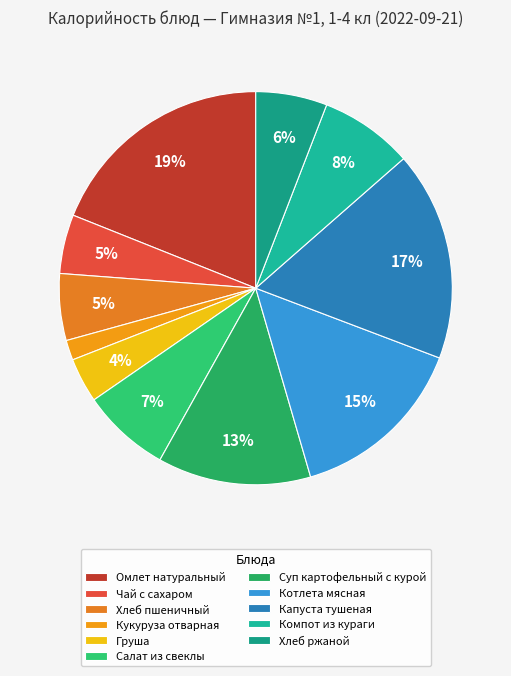

What percentage is the Компот из кураги slice, to the nearest percent?

8%